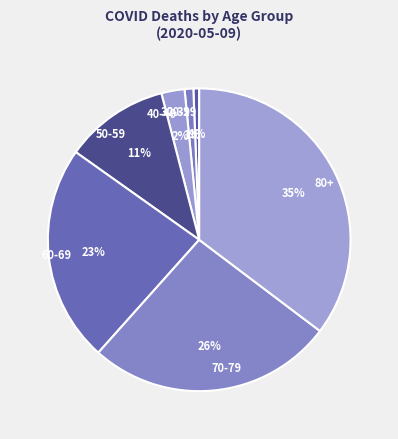

Does 50-59 account for over 50% of the chart?

No